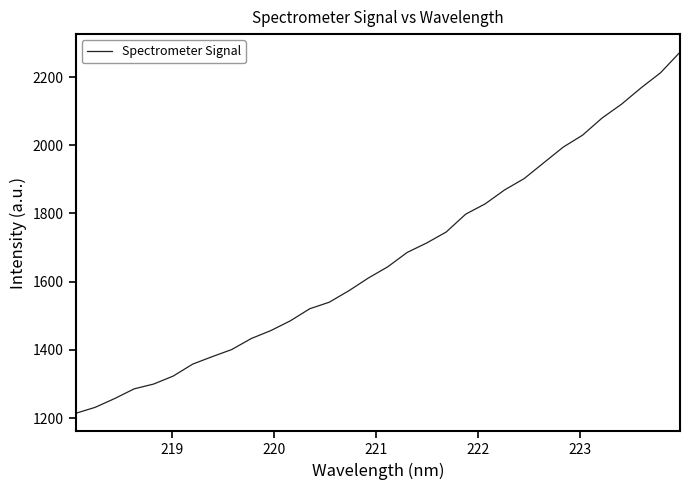

What is the difference between the maximum and minimum values?

1059.4